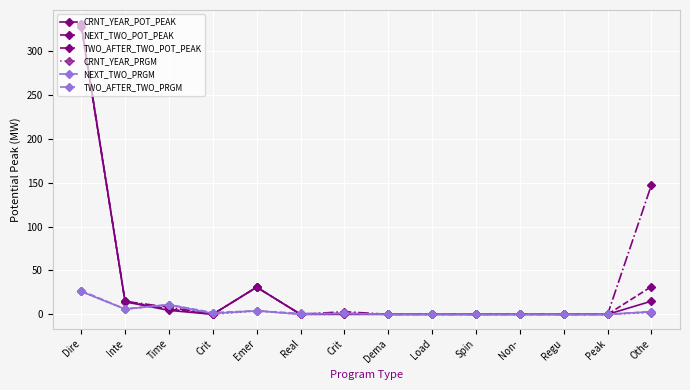

How many data points does each series have?

14